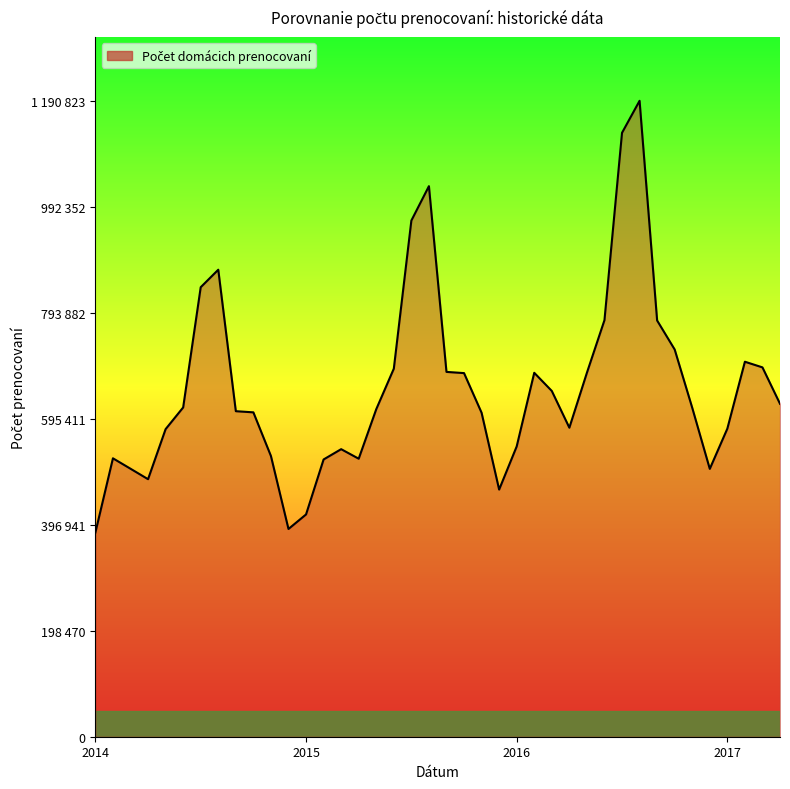

Rank the categories by value from lowest to highest.

2014m1, 2014m12, 2015m1, 2015m12, 2014m4, 2016m12, 2014m3, 2015m2, 2015m4, 2014m2, 2014m11, 2015m3, 2016m1, 2014m5, 2017m1, 2016m4, 2015m11, 2014m10, 2014m9, 2015m5, 2016m11, 2014m6, 2017m4, 2016m3, 2015m10, 2016m2, 2016m5, 2015m9, 2015m6, 2017m3, 2017m2, 2016m10, 2016m9, 2016m6, 2014m7, 2014m8, 2015m7, 2015m8, 2016m7, 2016m8